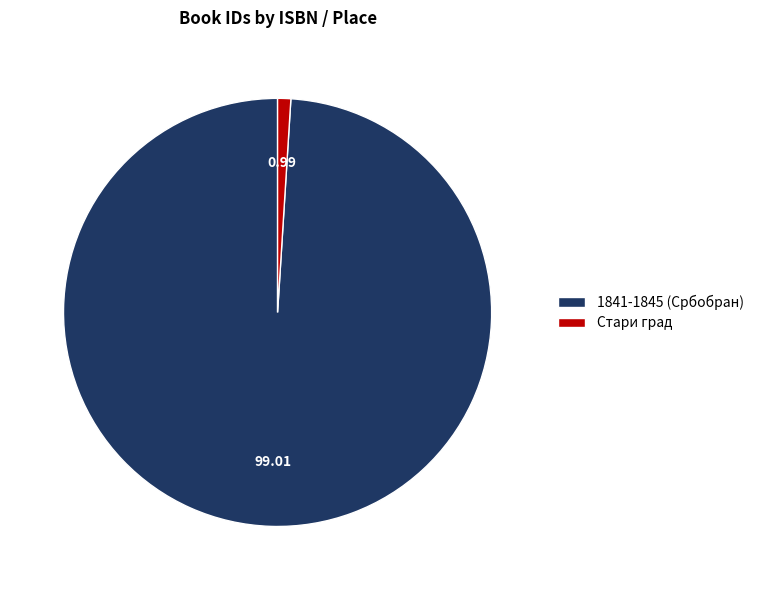

Is the sum of Стари град and 1841-1845 (Србобран) greater than half?

Yes